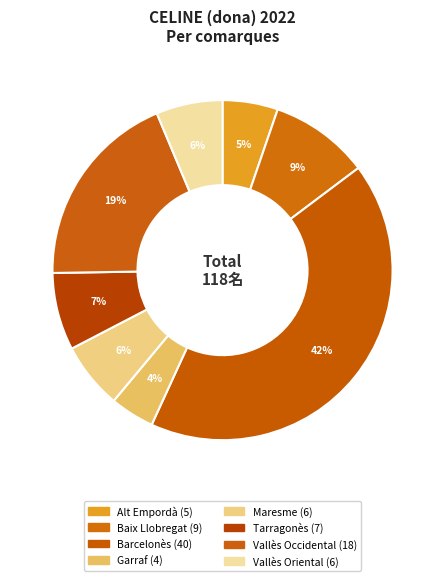

What is the largest slice in the pie chart?

Barcelonès